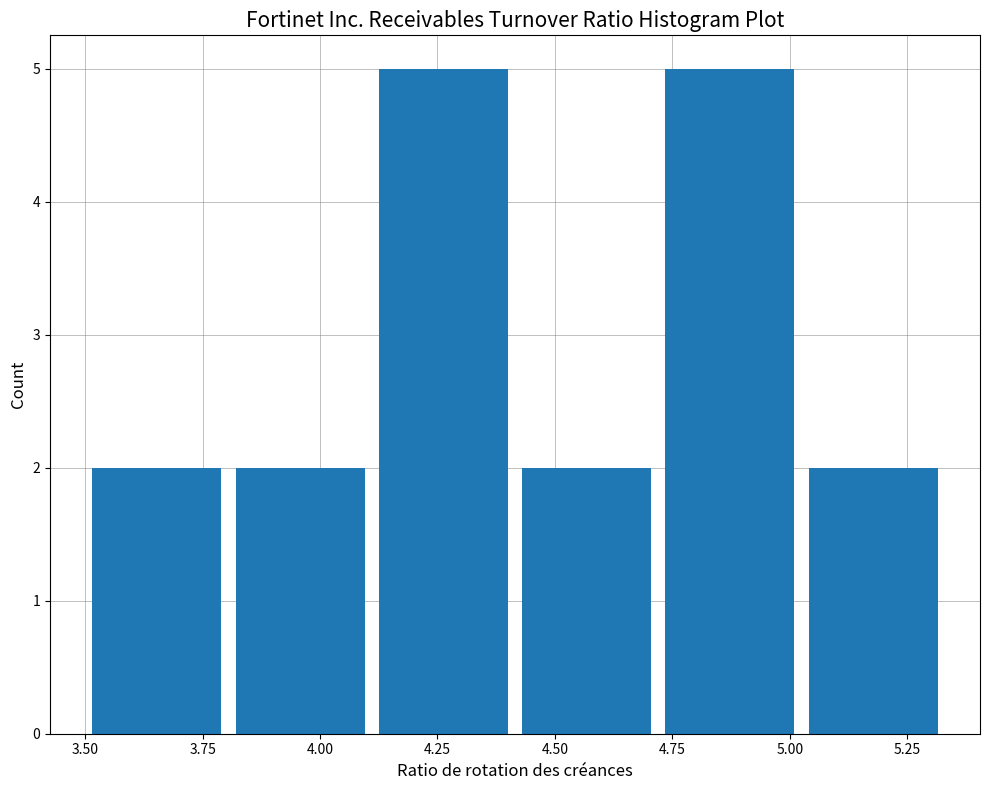

How tall is the bar that spans 5.025 to 5.330 on the x-axis? Neither the bar edges nor the heights are printed on the chart, so give them approximately, as read against the axes.

2